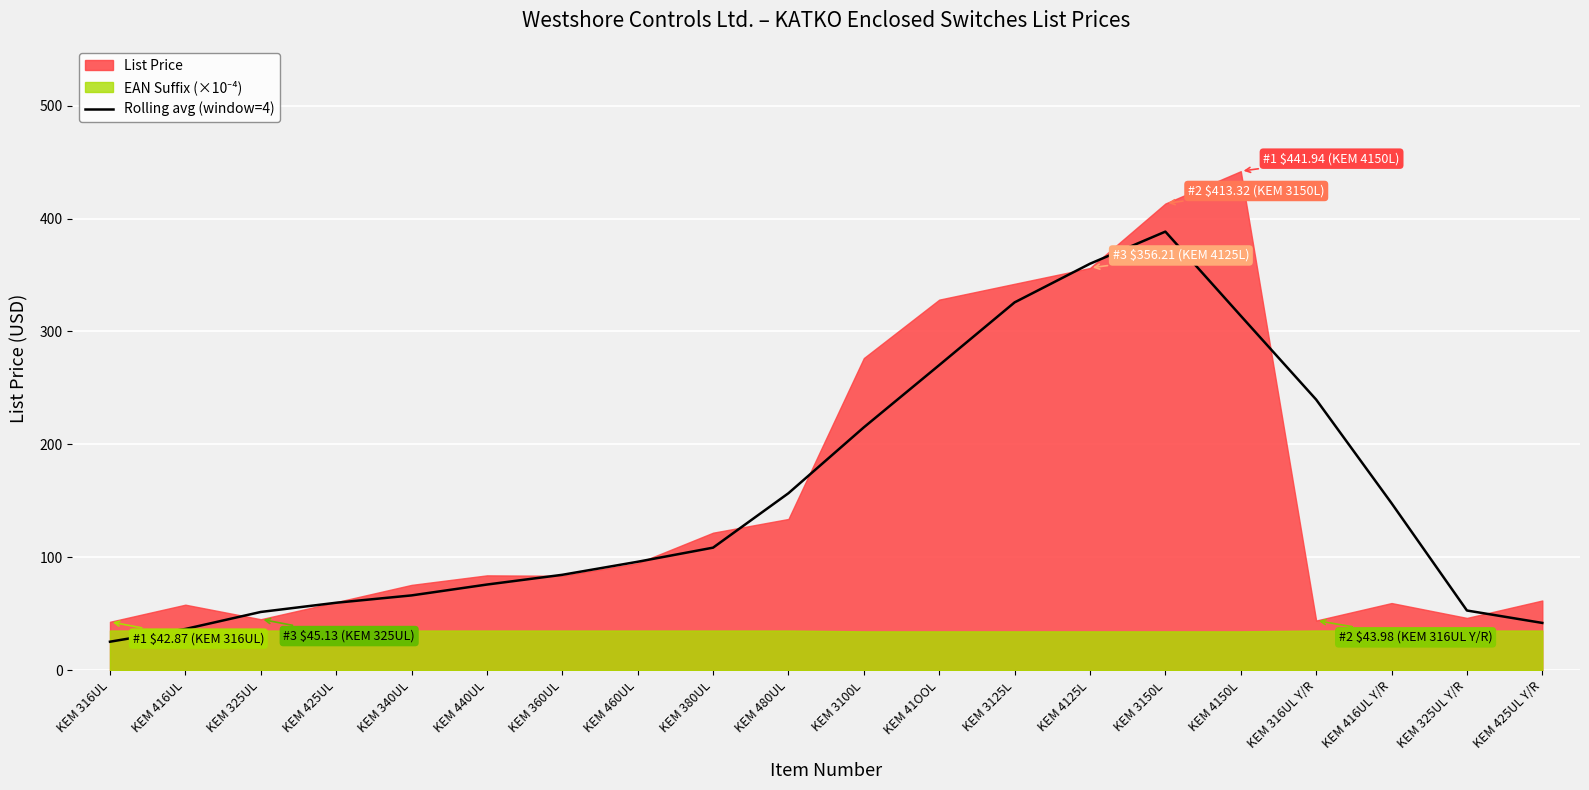

At which label does Rolling avg (window=4) reach its minimum?

KEM 316UL